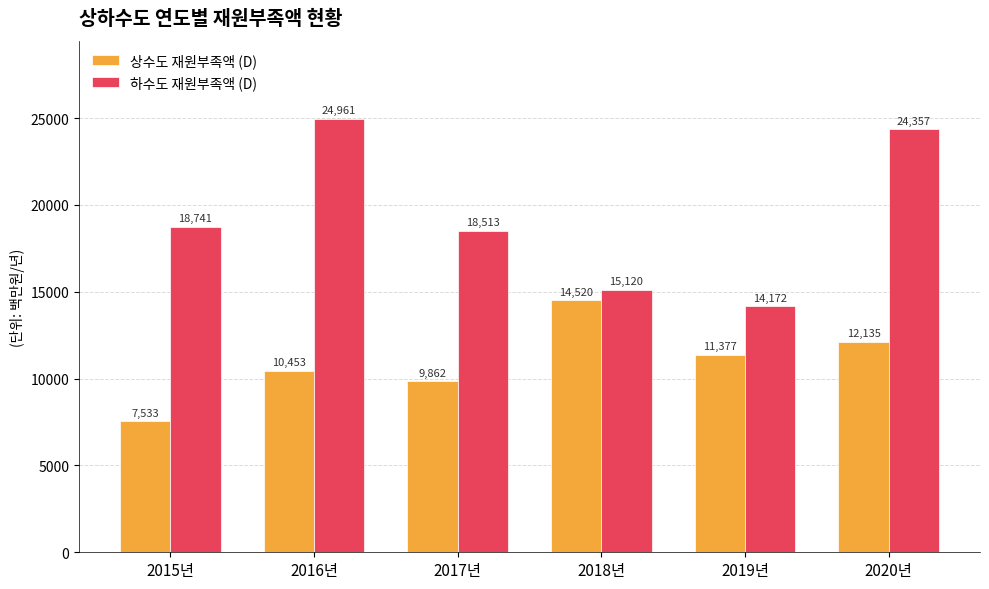

Which series changed the most between 2015년 and 2019년?

하수도 재원부족액 (D)